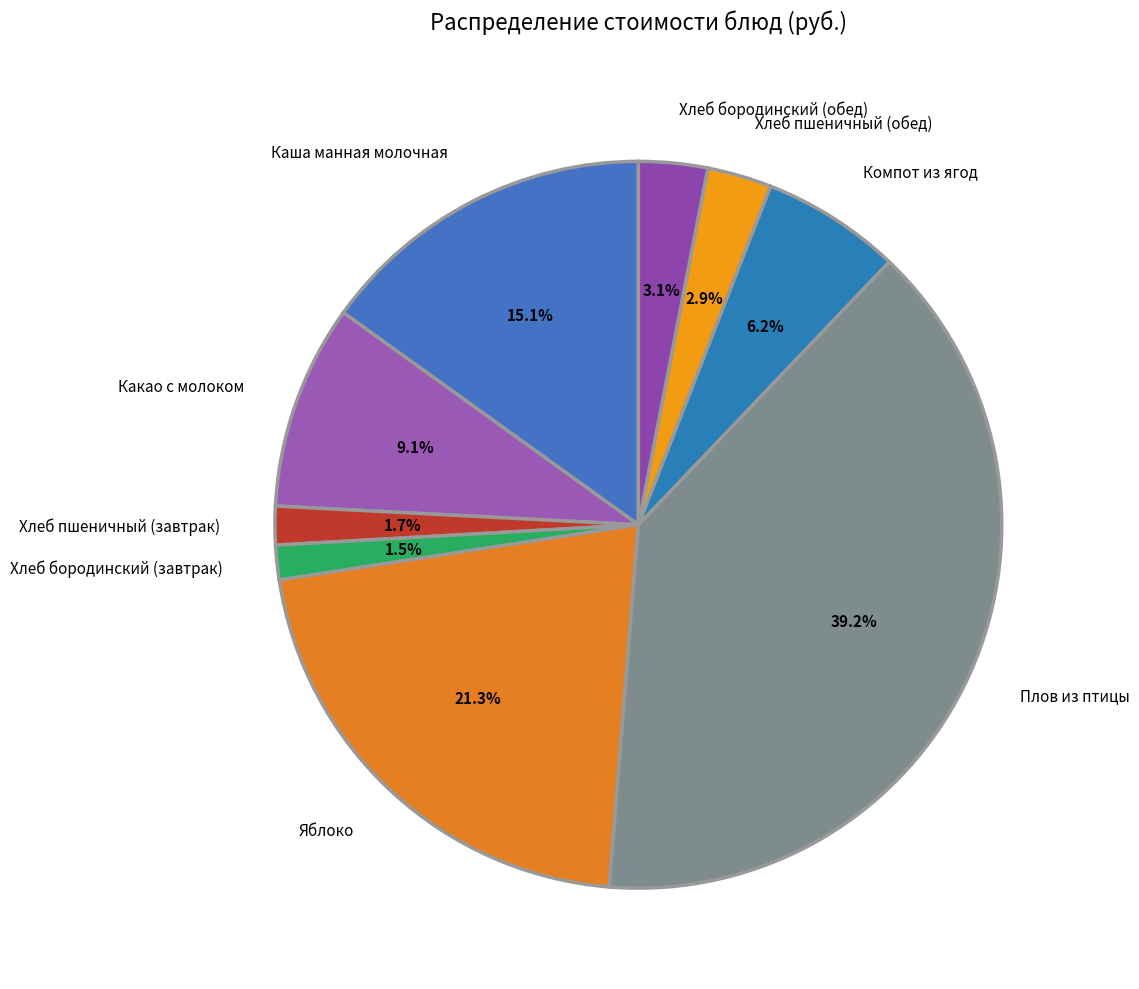

To the nearest percent, what portion does Хлеб бородинский (обед) represent?

3%